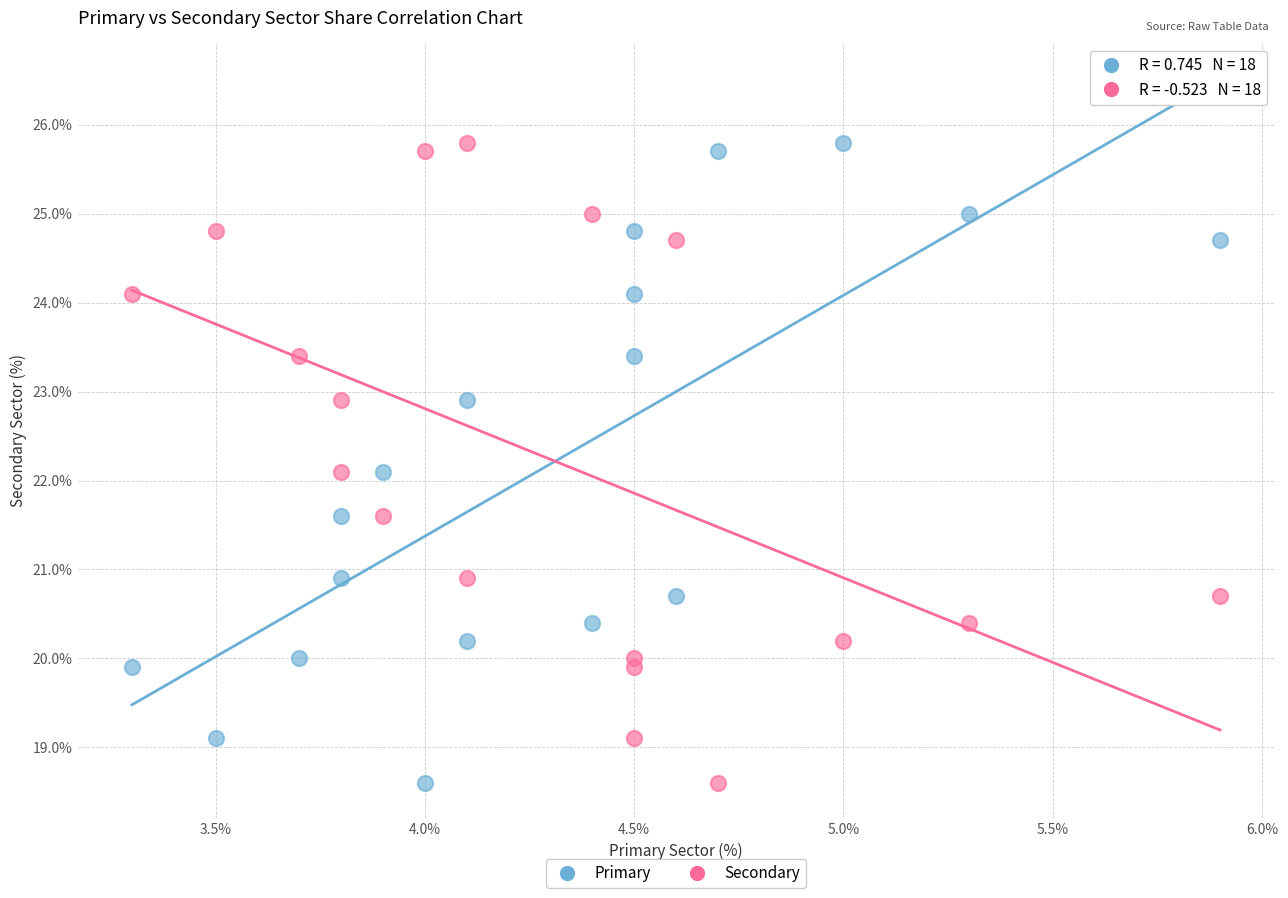

What is the X range (max minus min) for the scatter plot?

2.6